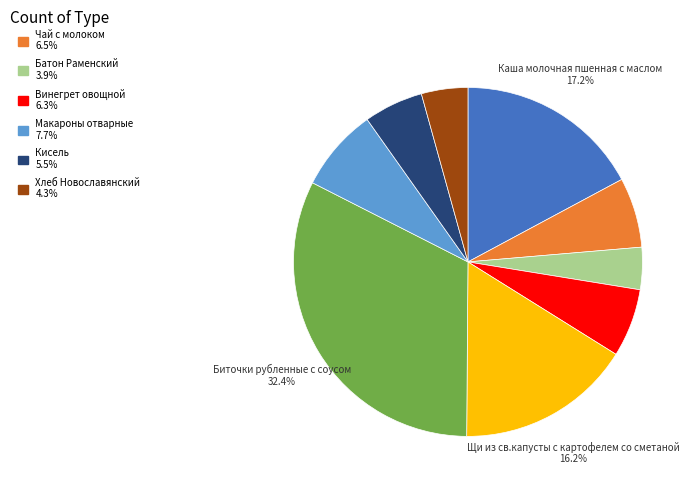

Is there any slice that represents more than half of the pie?

No